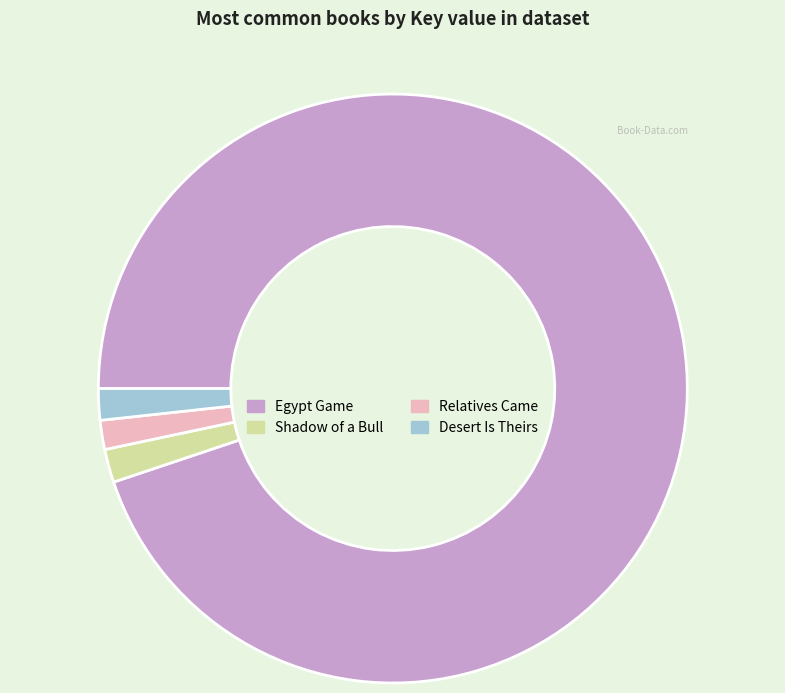

The Shadow of a Bull slice represents 10% of the pie. True or false?

False